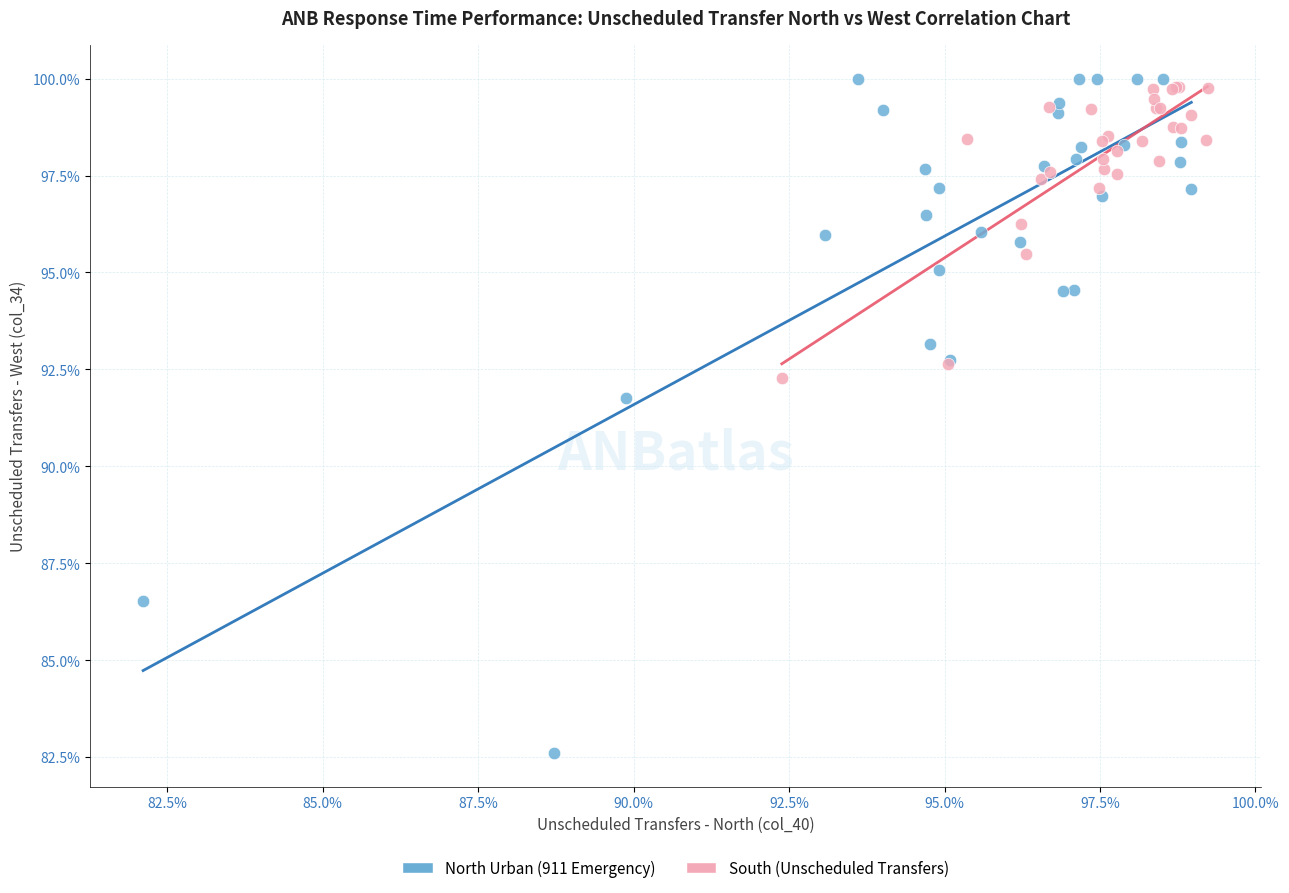

What are all the series names shown in the legend?

North Urban (911 Emergency), South (Unscheduled Transfers)